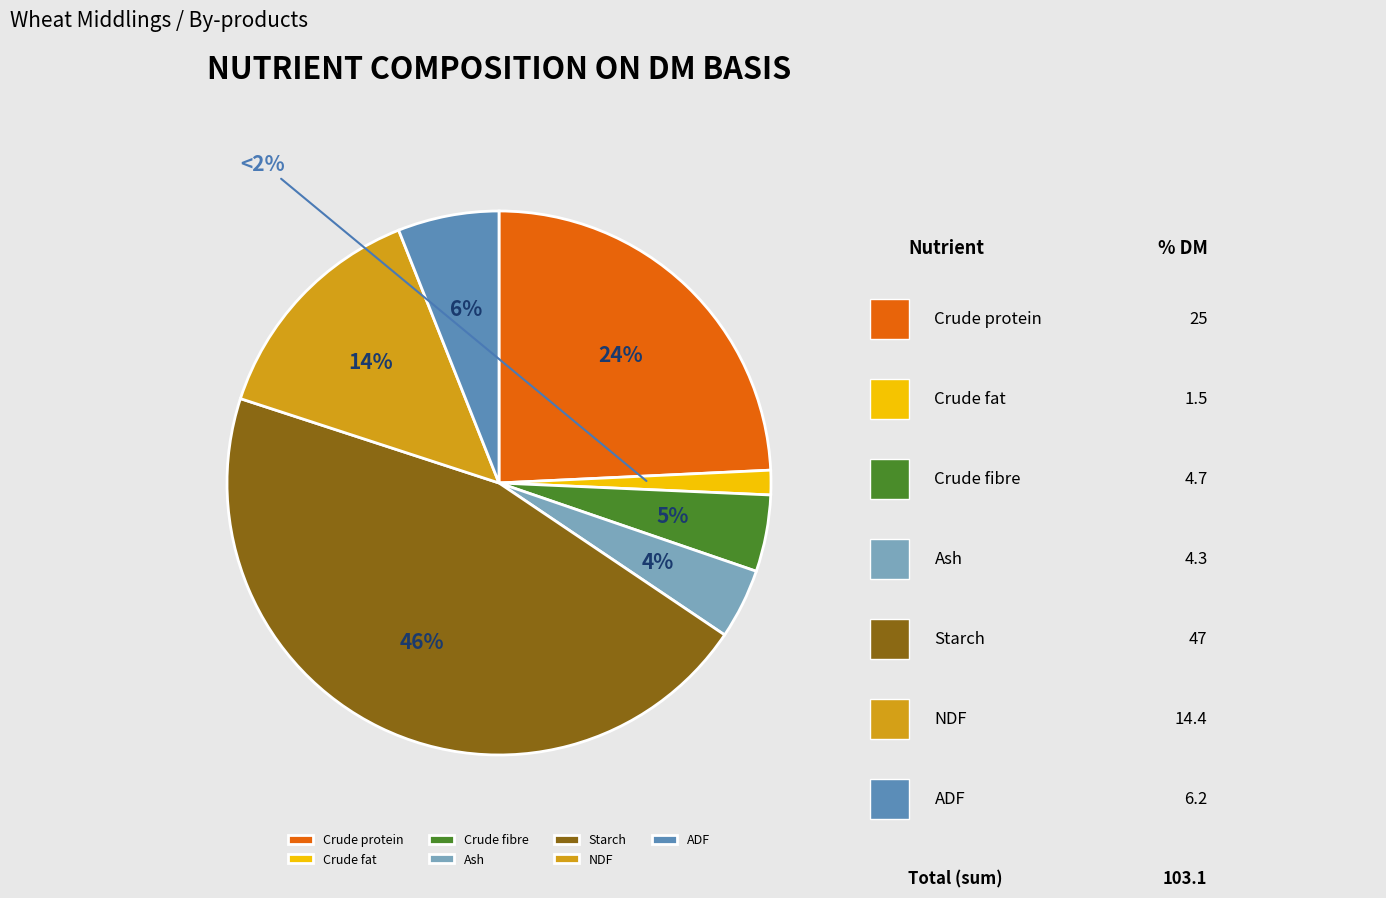

The Ash slice represents 1% of the pie. True or false?

False